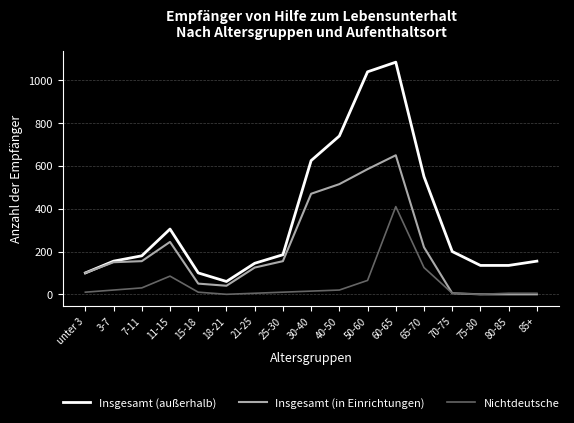

The Insgesamt (in Einrichtungen) series shows 220 at 65-70. True or false?

True